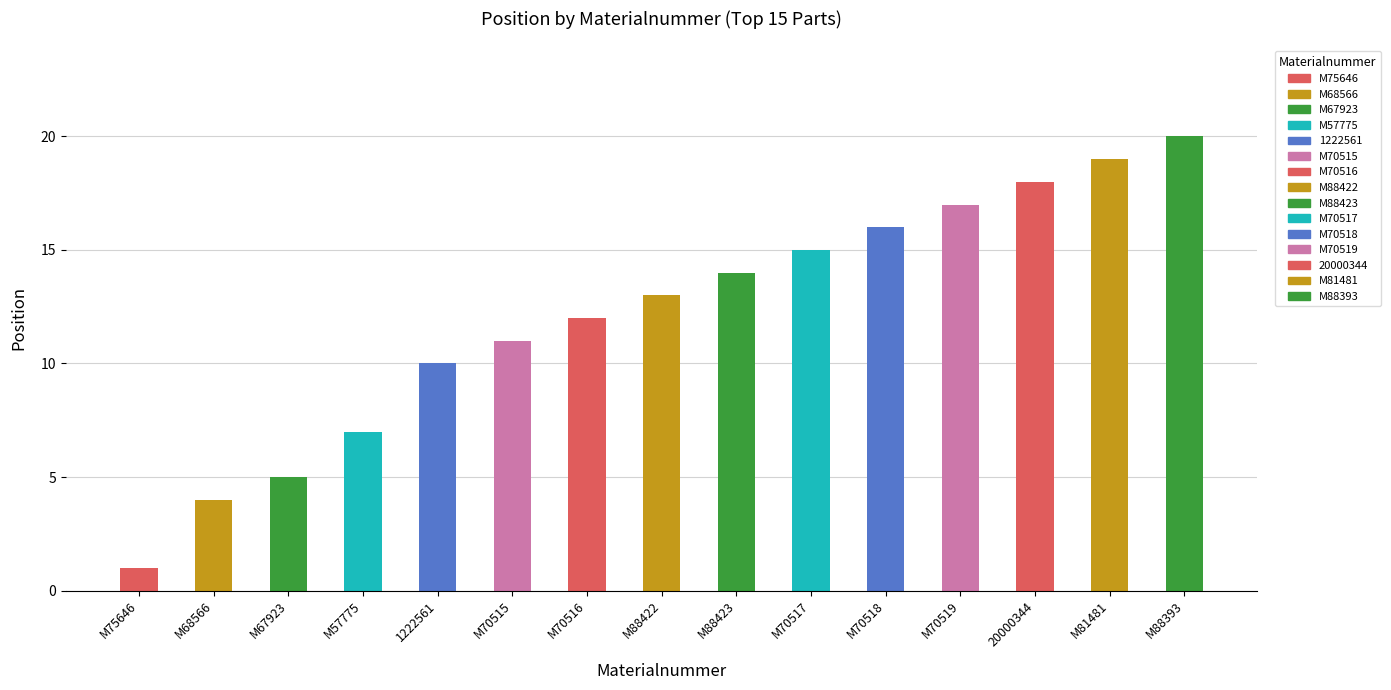

How many bars are there in total?

15